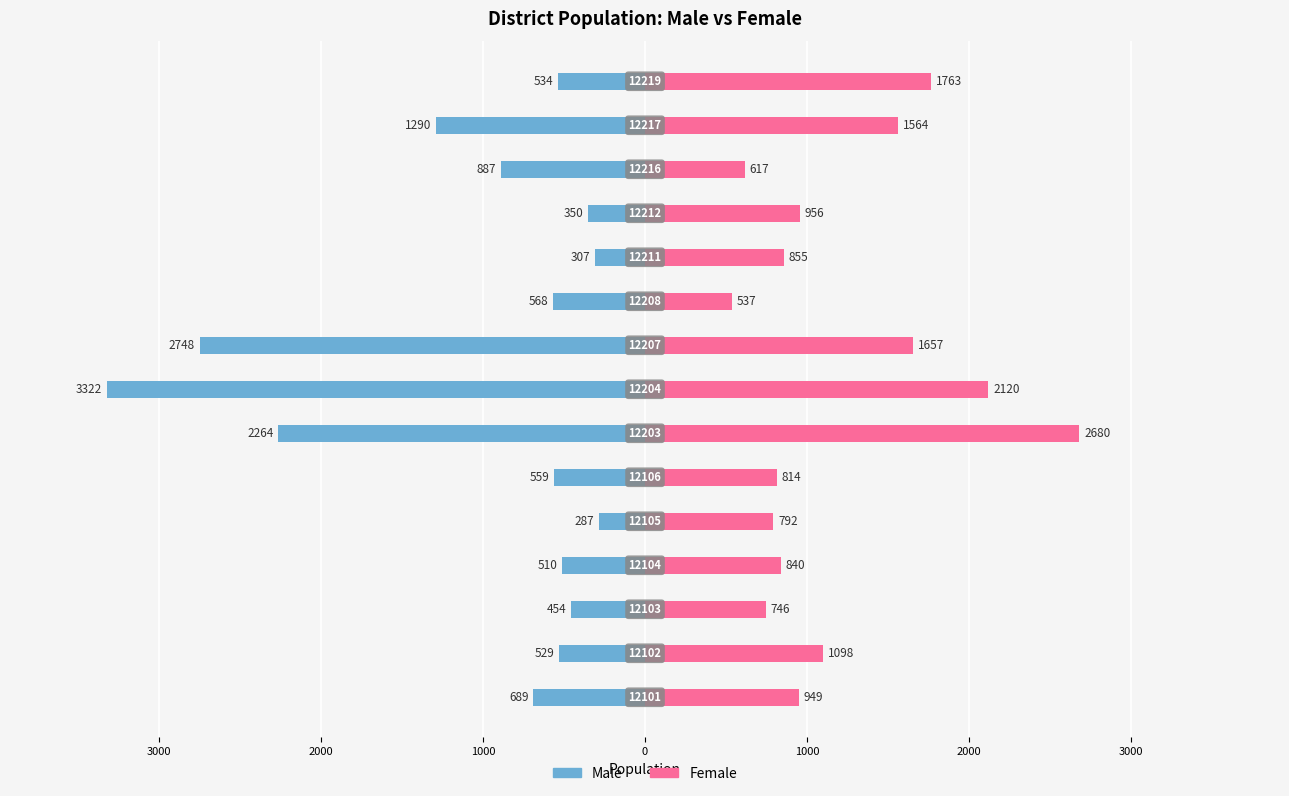

What is the difference between the second highest and minimum values in the Female series?

1583